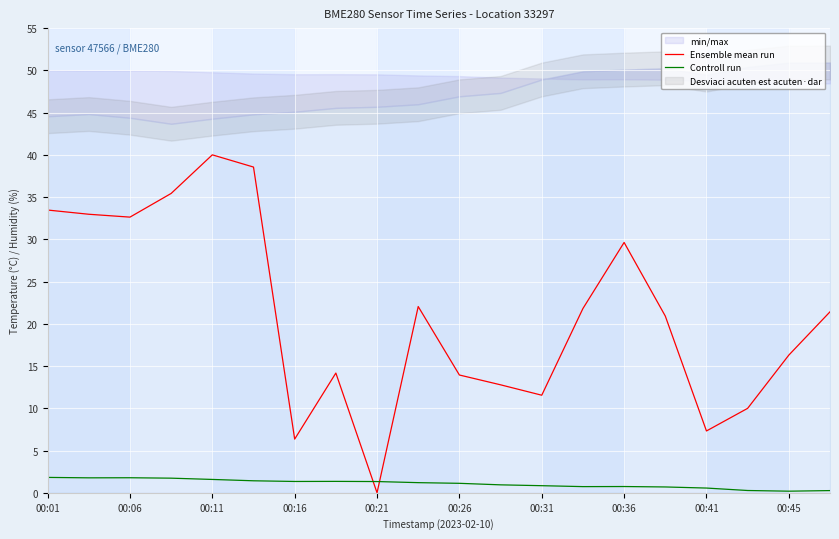

Where is the first local maximum for Ensemble mean run?

00:11